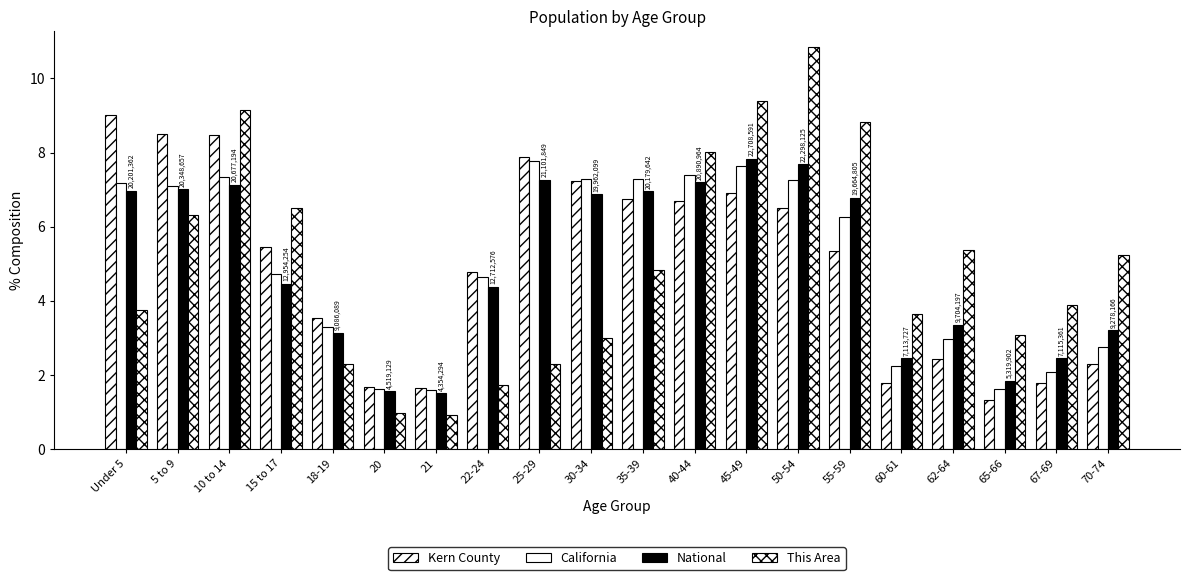

What is the difference between the maximum and minimum values in the Kern County series?

7.7